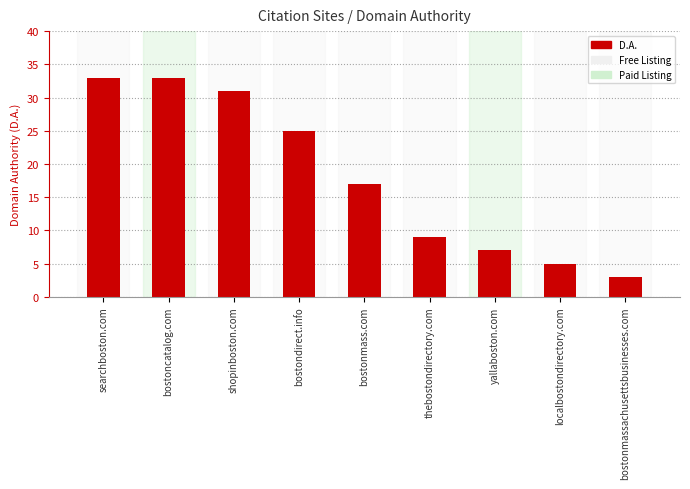

What is the greatest value displayed?

33